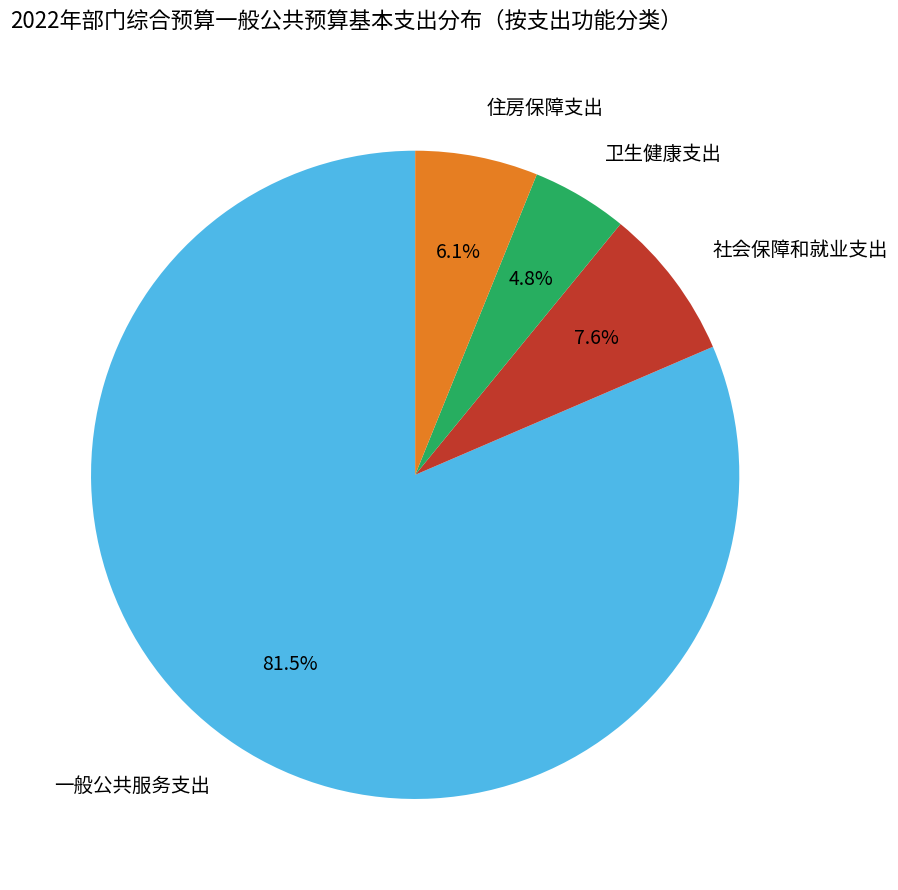

How many segments does this pie chart have?

4